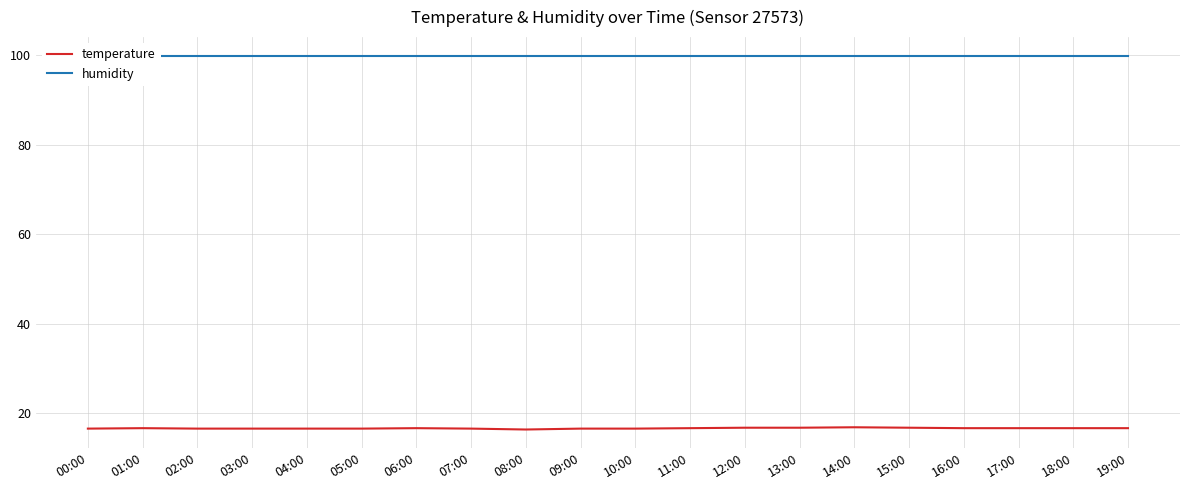

How many data points does each series have?

20